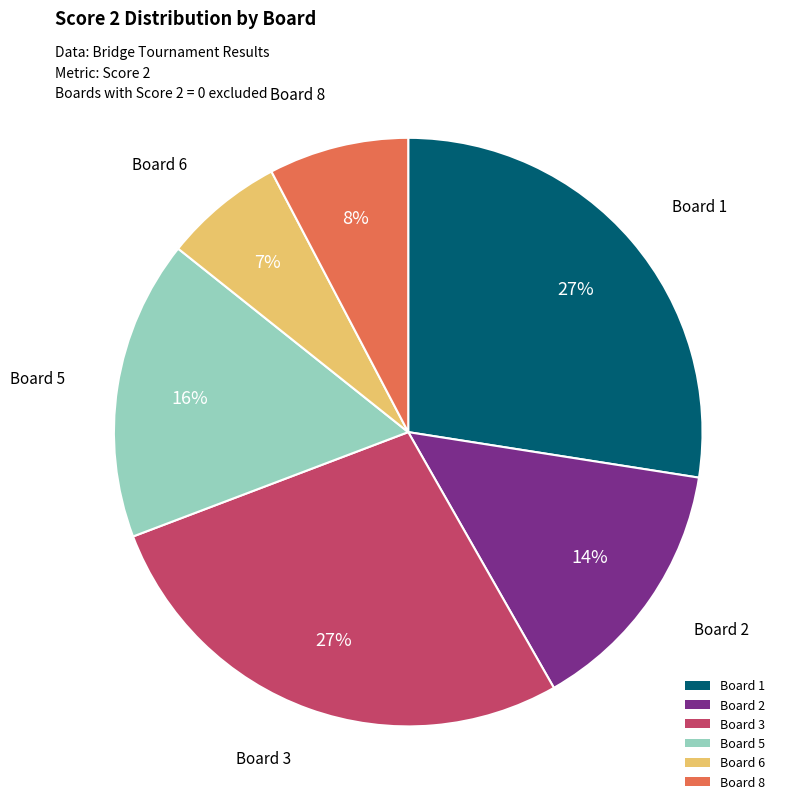

To the nearest percent, what is the average slice percentage?

17%